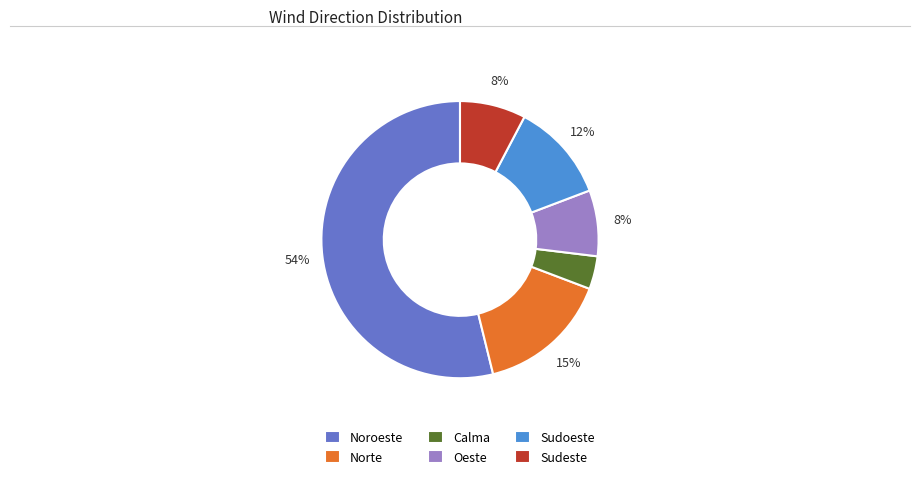

How many segments does this pie chart have?

6